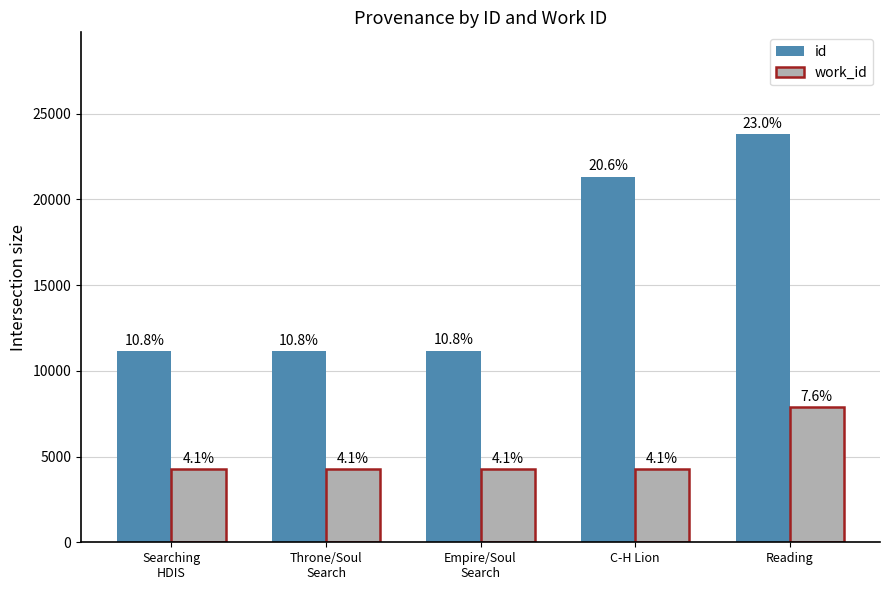

What is the approximate value of id at Empire/Soul
Search?

11173